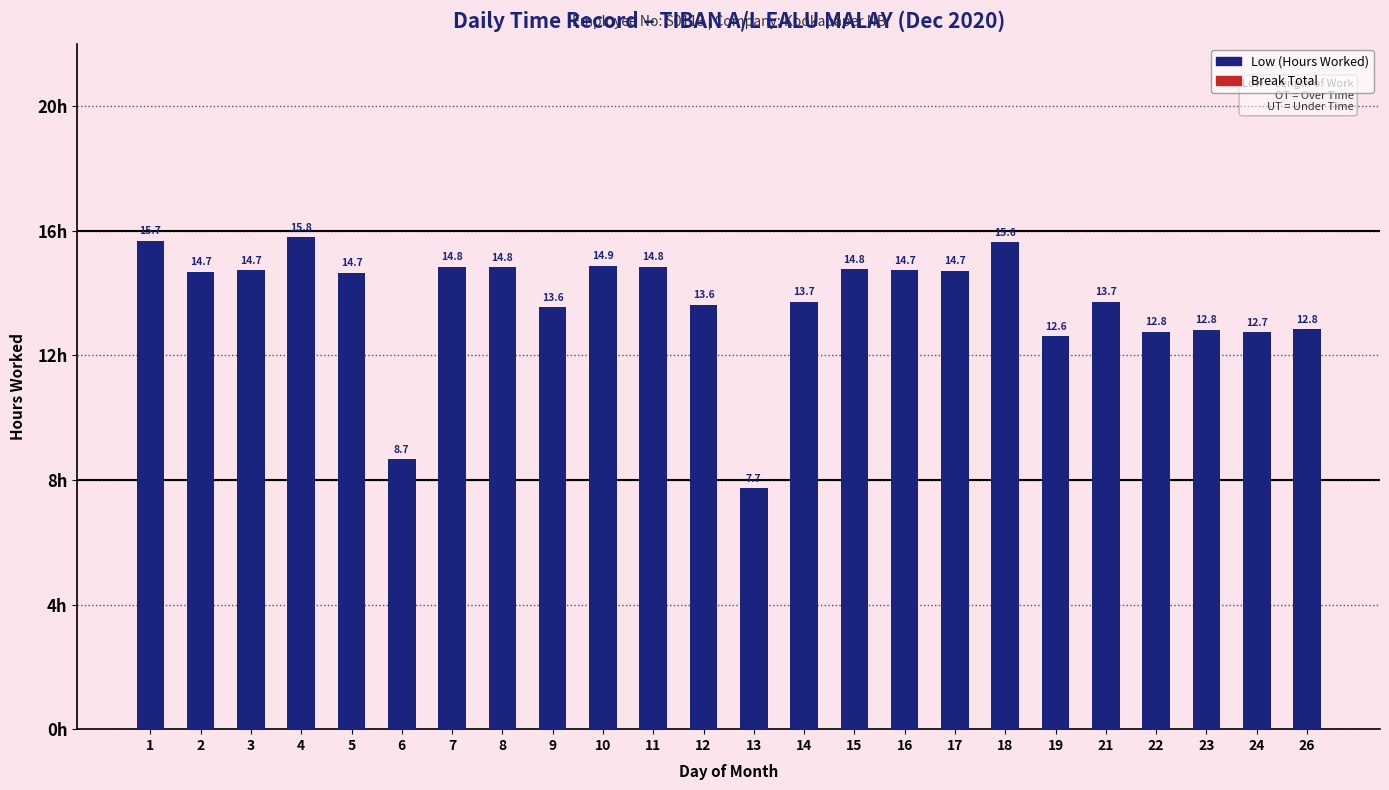

Are the bars horizontal?

No